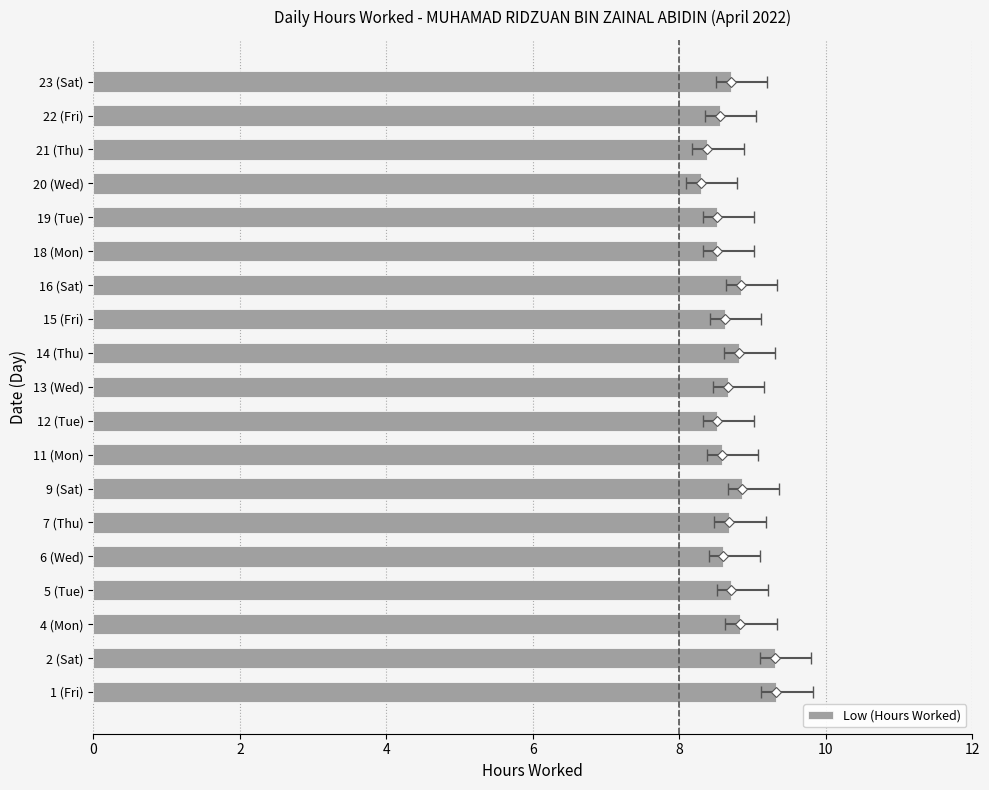

What is the greatest value displayed?

9.3